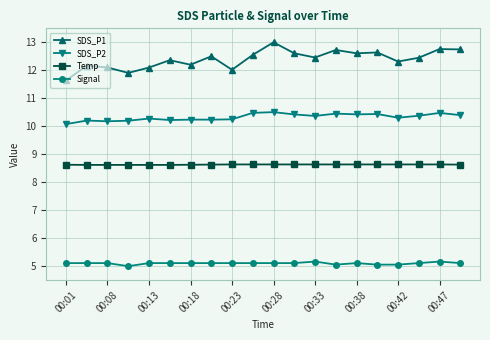

Which series has the widest spread of values?

SDS_P1